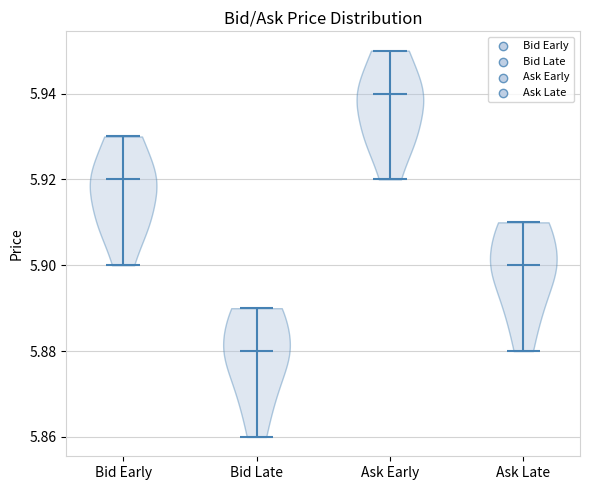

Which violin has the highest median line?

Ask Early